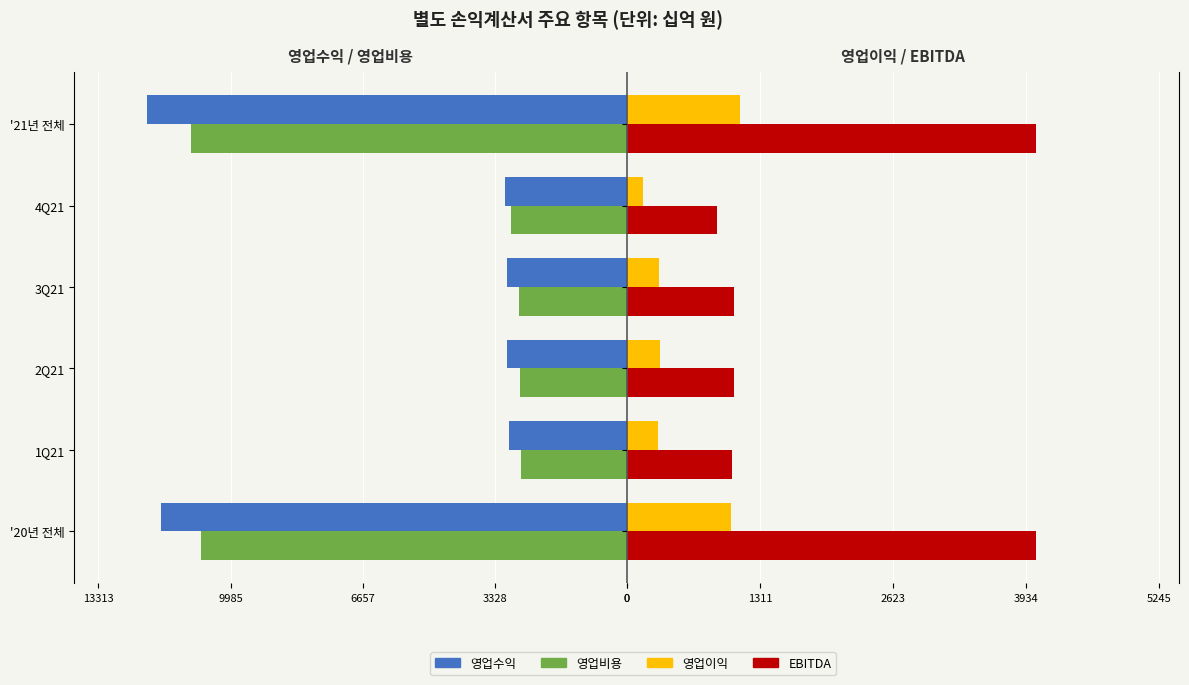

True or false: EBITDA has a value of 520.3 at 0.

False